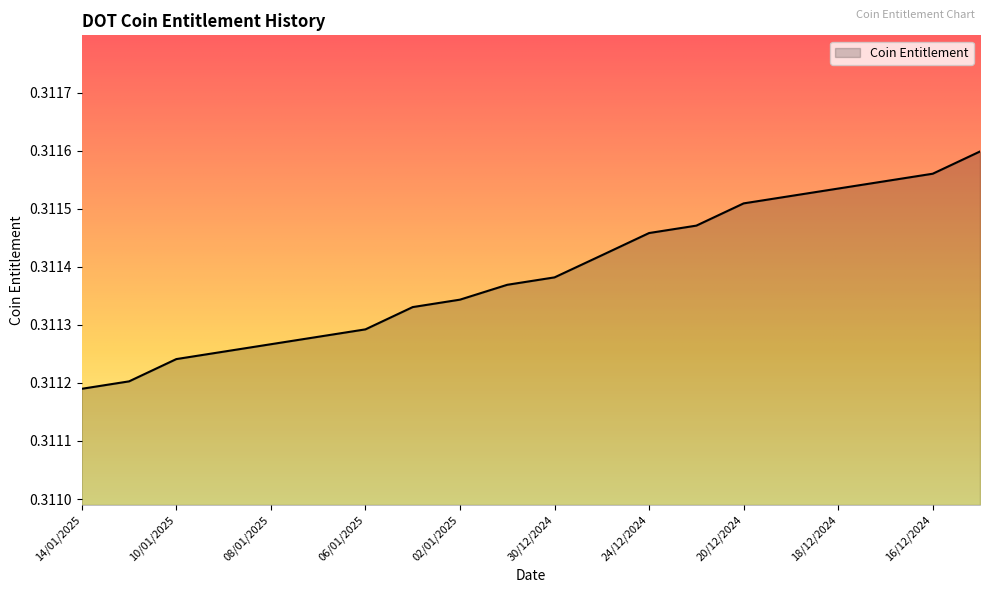

What is the label of the 10th point from the left?

31/12/2024